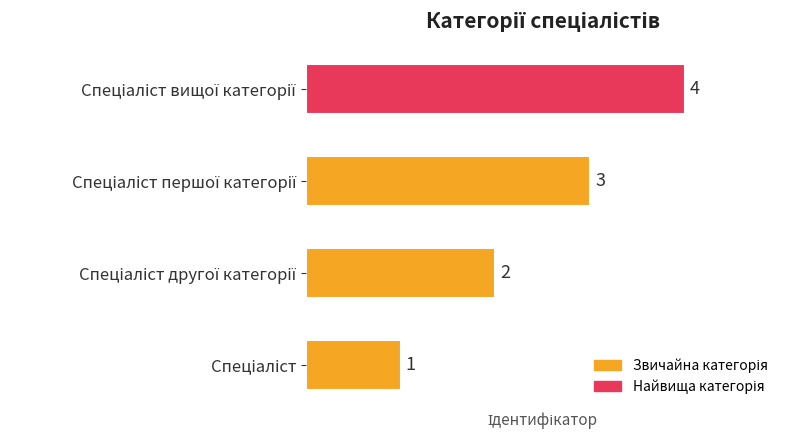

What is the maximum value shown in the chart?

4